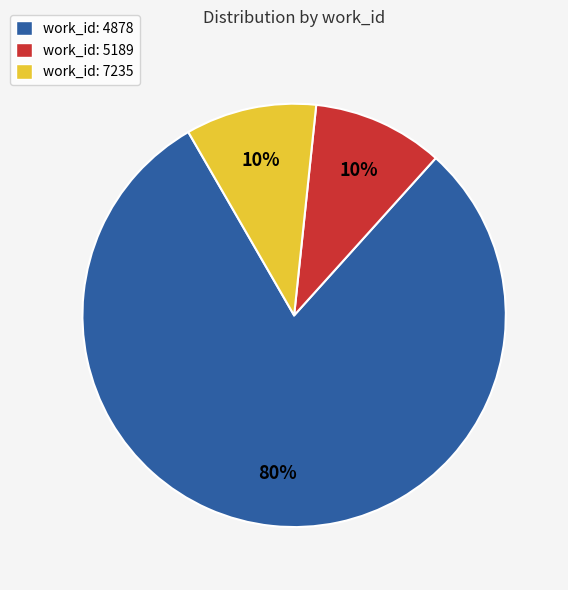

How many segments does this pie chart have?

3